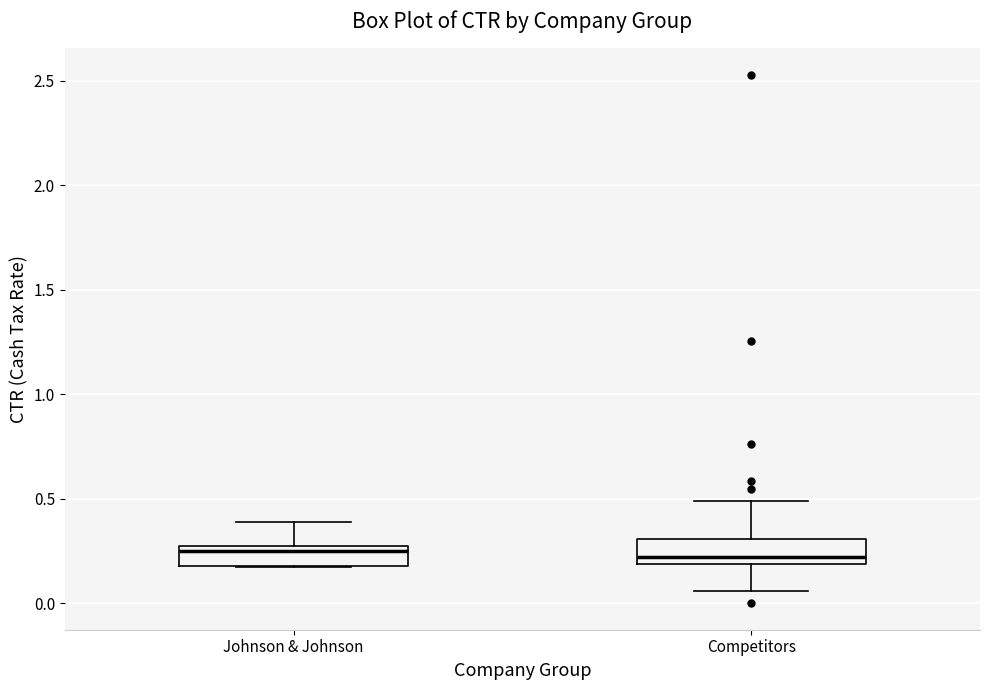

Reading left to right, transcribe this box plot: for each box, give where its median line is, the range the box spans, and where its two whiskers end, as read against the y-axis. The values are not printed on the chart, so give them approximately, as read against the axis.

Johnson & Johnson: median 0.25 (just below the box's upper edge), box 0.20 to 0.25, whiskers 0.20 to 0.40
Competitors: median 0.20 (just above the box's lower edge), box 0.20 to 0.30, whiskers 0.05 to 0.50